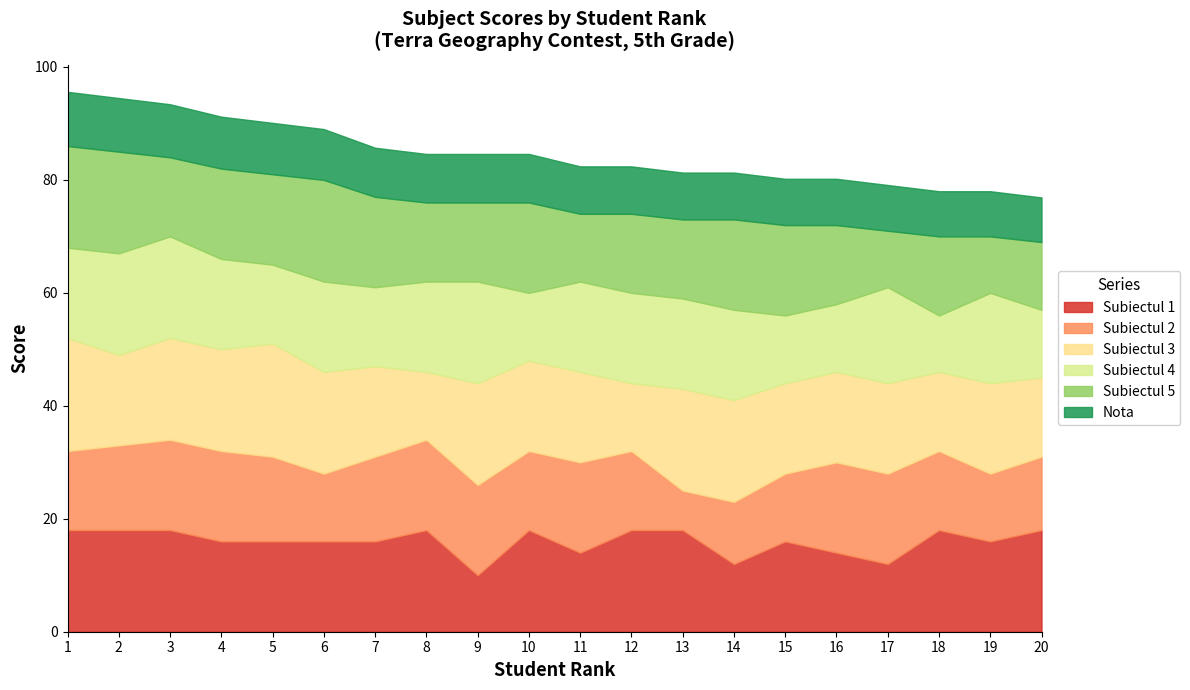

Count the number of categories in the chart.

20